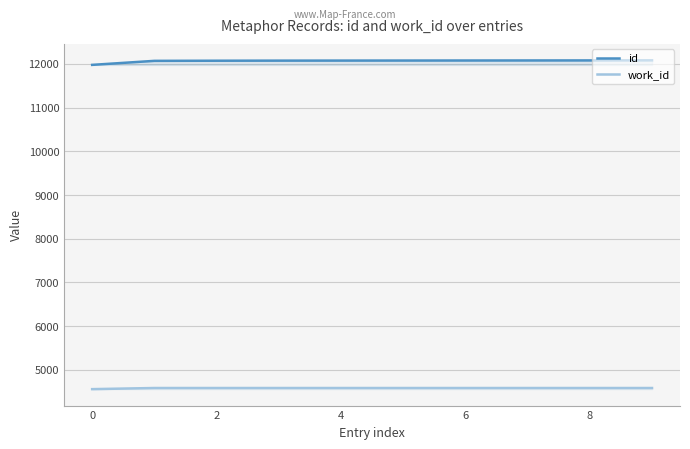

What is the spread (max minus min) of values at 6?

7494